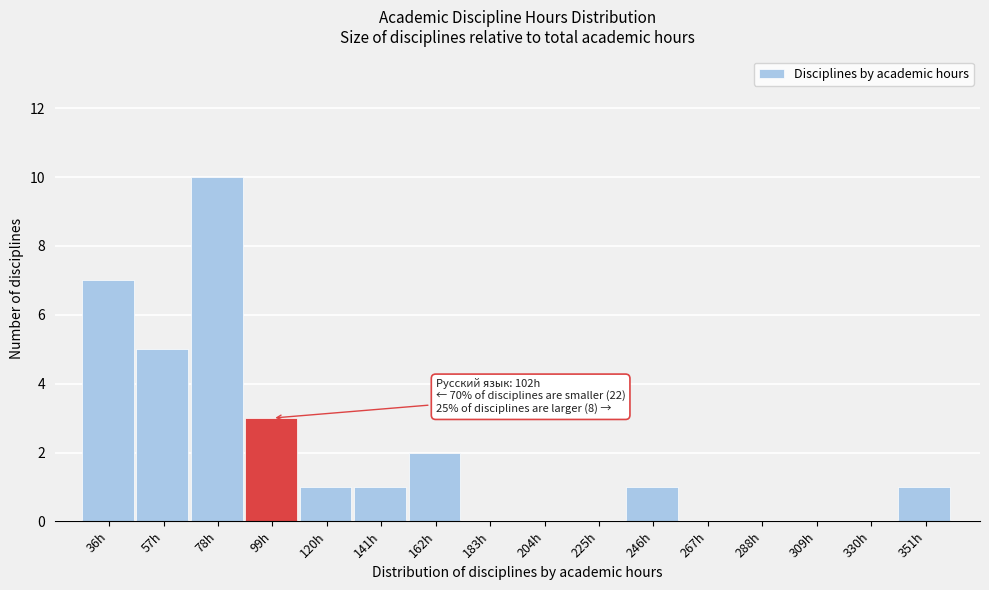

Reading left to right, what are all the values shown in this chart?

36h=7	57h=5	78h=10	99h=3	120h=1	141h=1	162h=2	183h=0	204h=0	225h=0	246h=1	267h=0	288h=0	309h=0	330h=0	351h=1